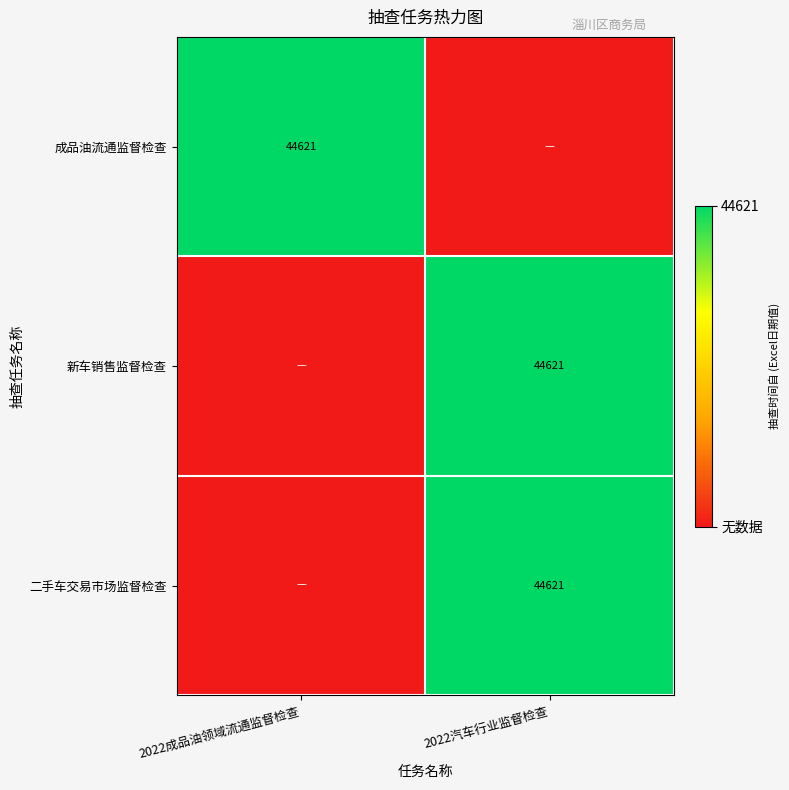

Is it true that 二手车交易市场监督检查 equals 44621 at 2022汽车行业监督检查?

True